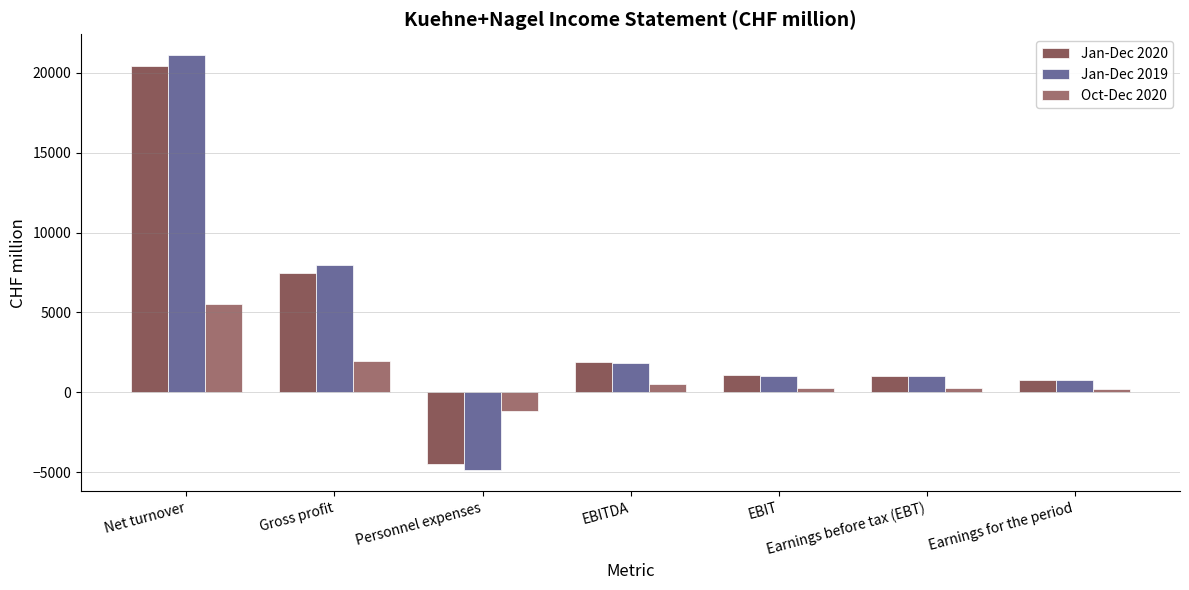

Which series has the largest total across all categories?

Jan-Dec 2019